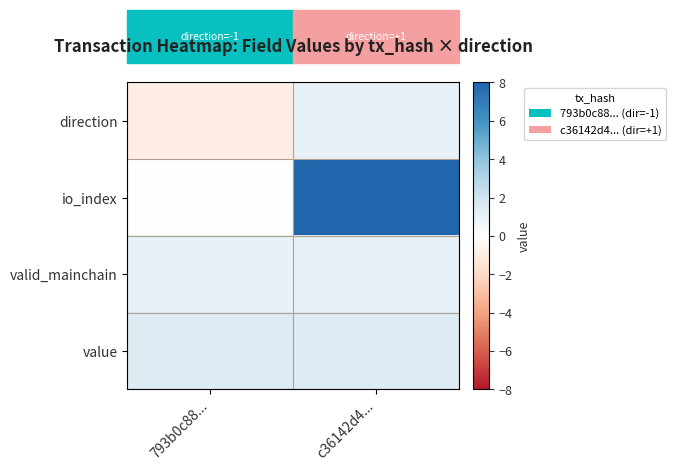

How many distinct data groups are displayed?

4